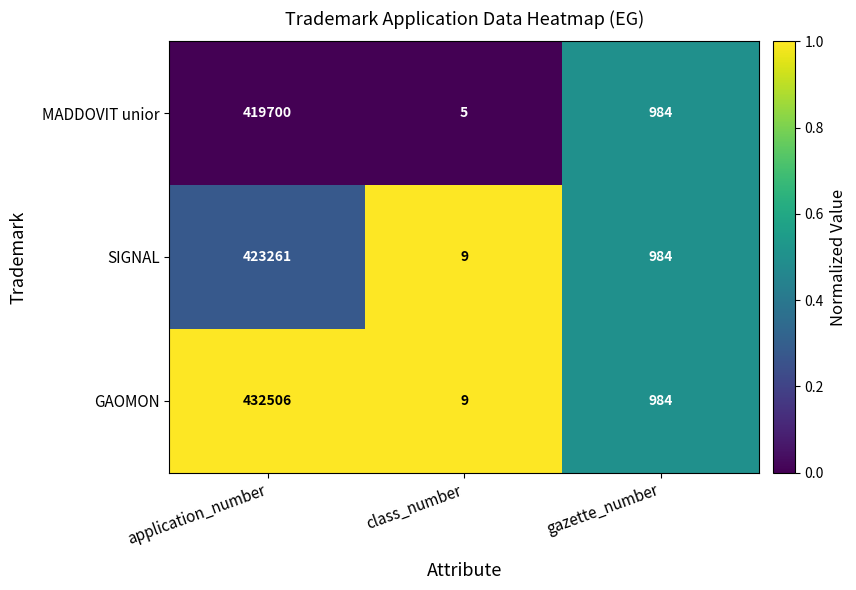

The MADDOVIT unior series shows 984 at gazette_number. True or false?

True